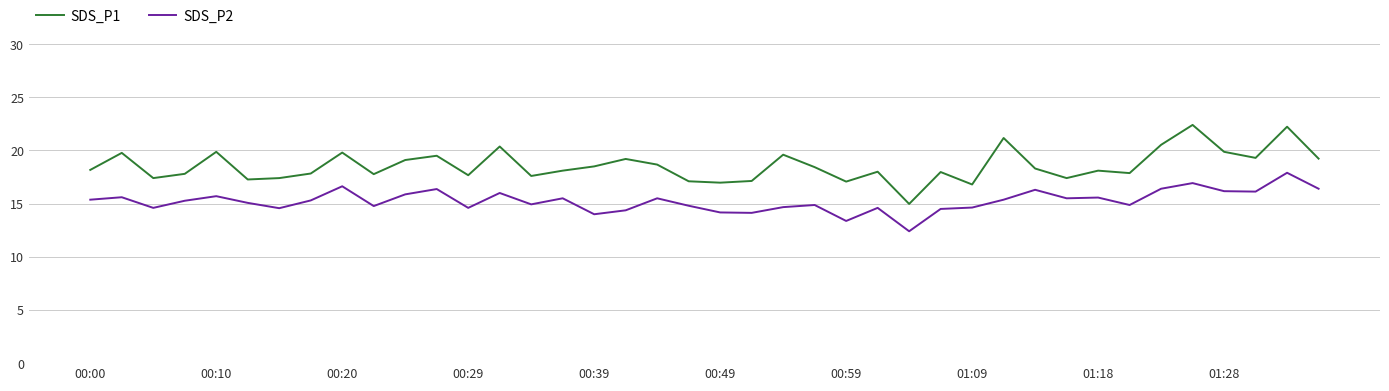

List the series in order of their peak value, lowest first.

SDS_P2, SDS_P1